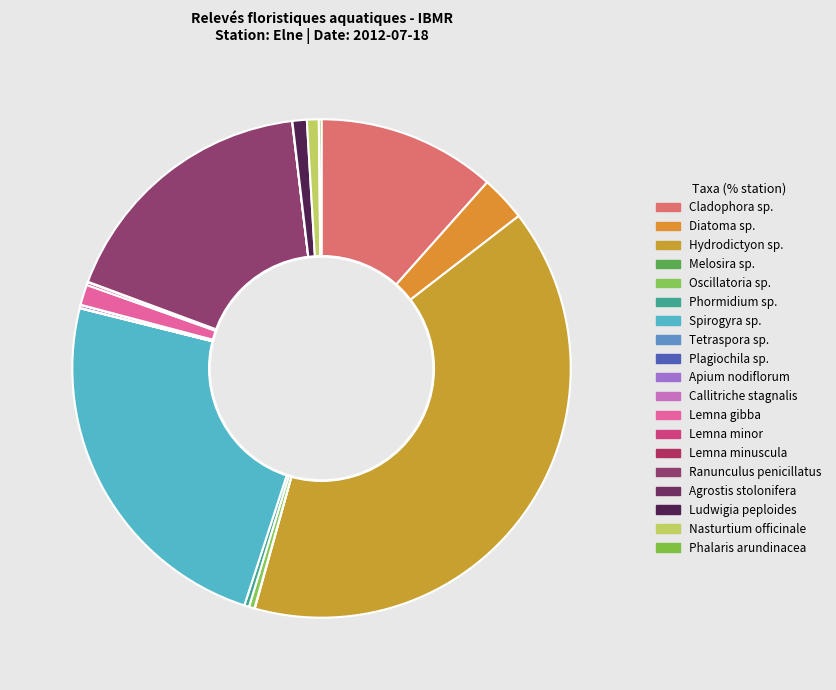

Which category has the biggest portion of the pie?

Hydrodictyon sp.